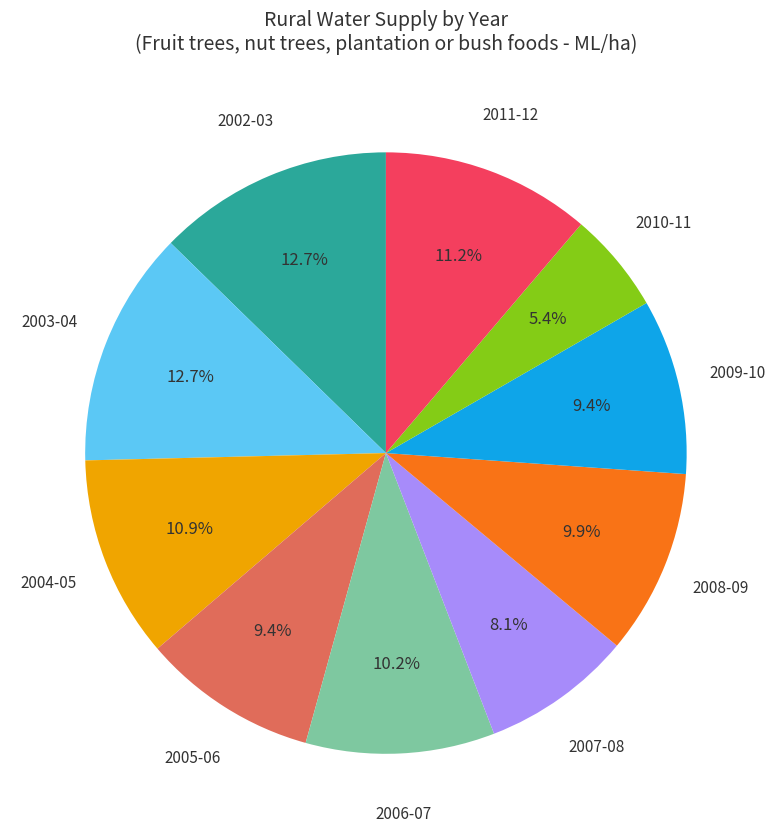

How much of the chart is everything except 2003-04?

87.3%